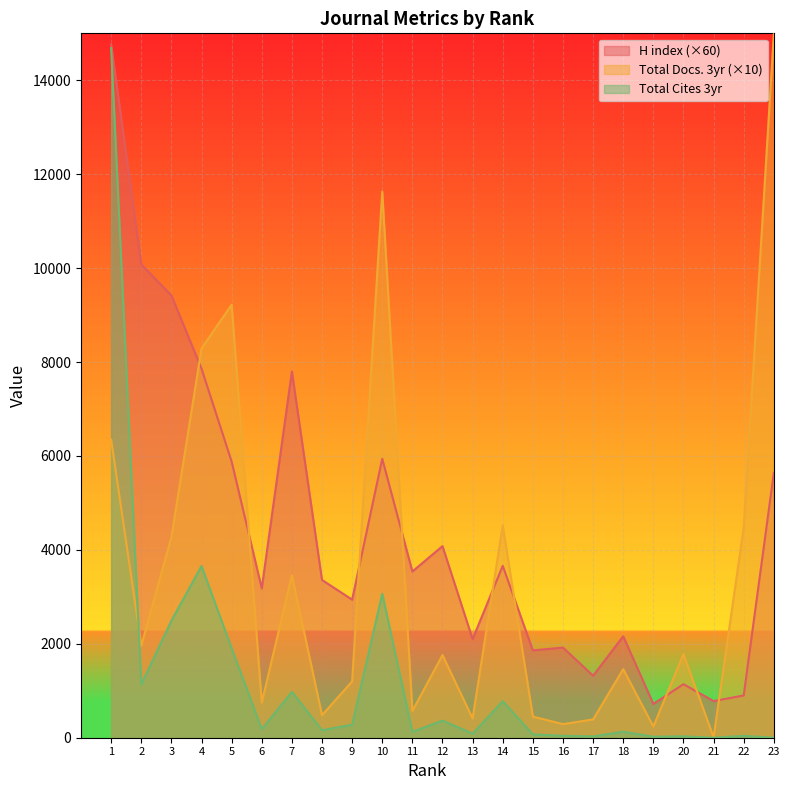

Rank the series by their maximum value, from highest to lowest.

Total Docs. (3years), H index, Total Cites (3years)